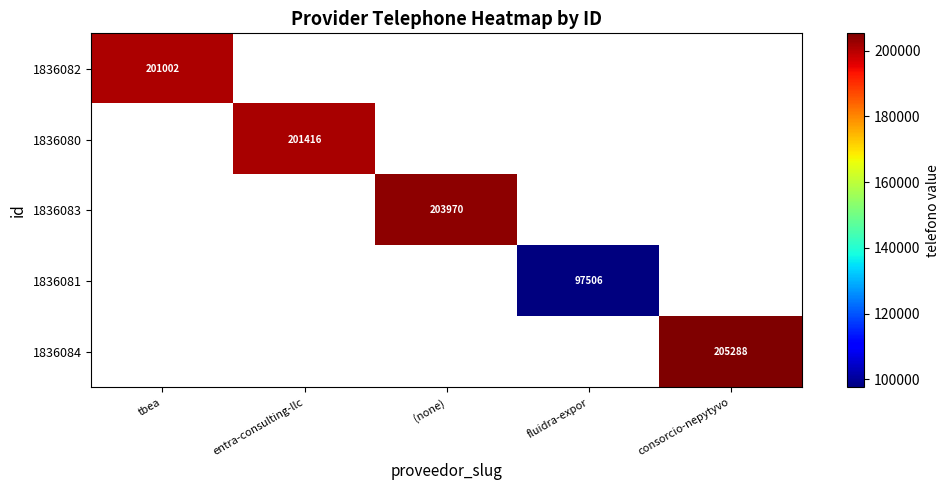

True or false: 1836081 has a value of 167783 at fluidra-expor.

False